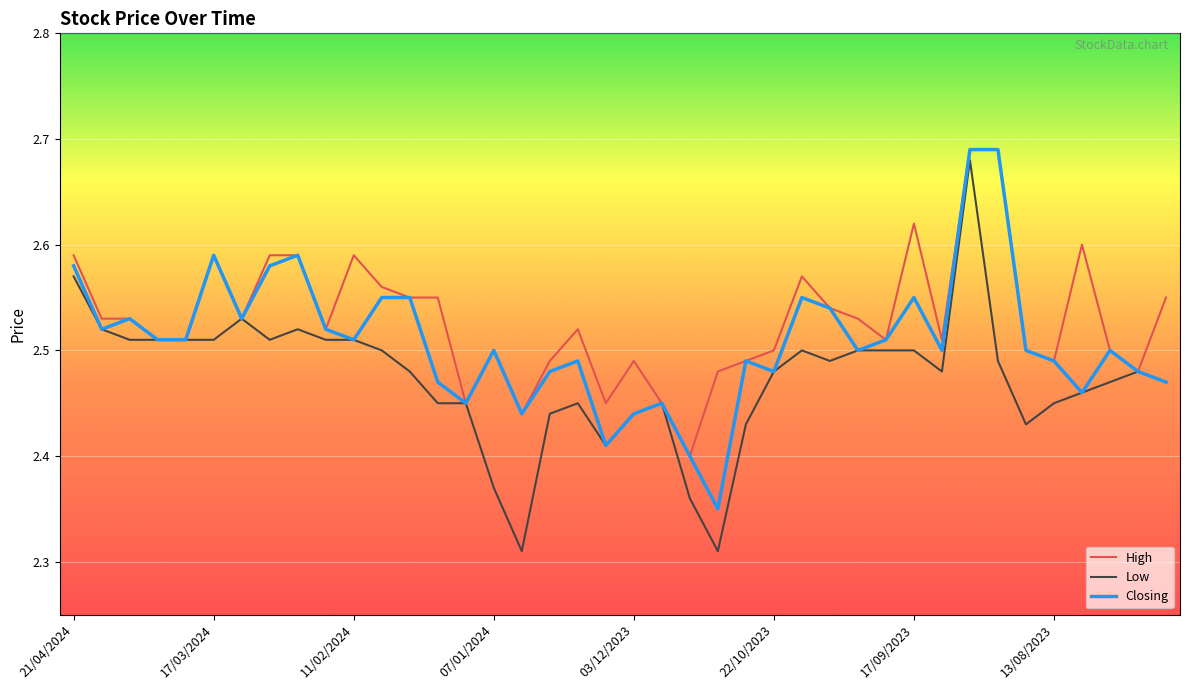

Does the chart display data point markers on the line(s)?

No